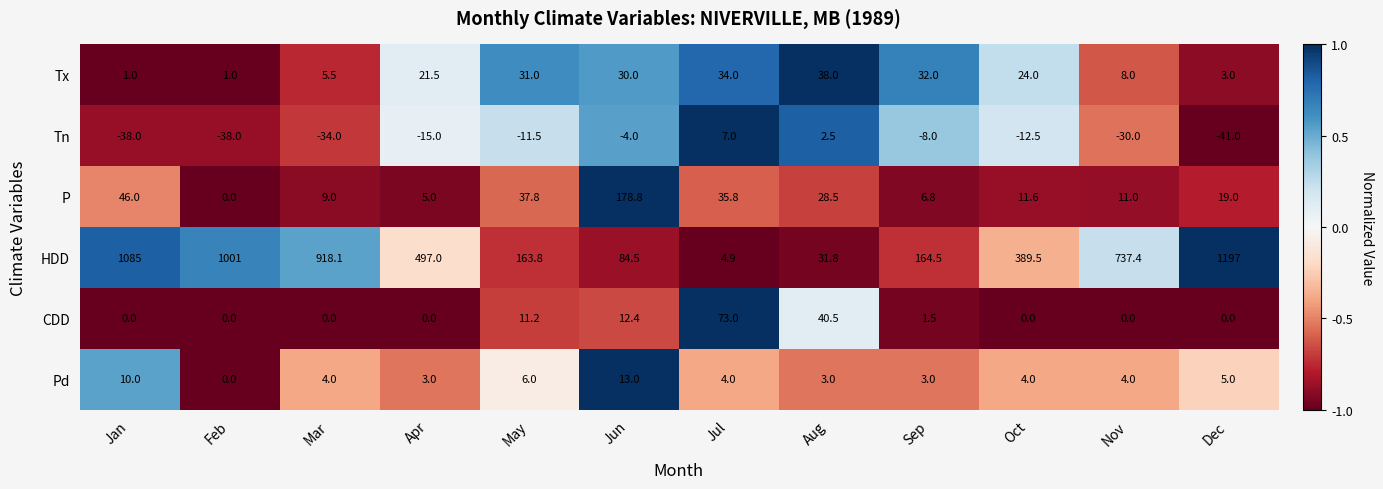

The CDD series shows -30.1 at Nov. True or false?

False